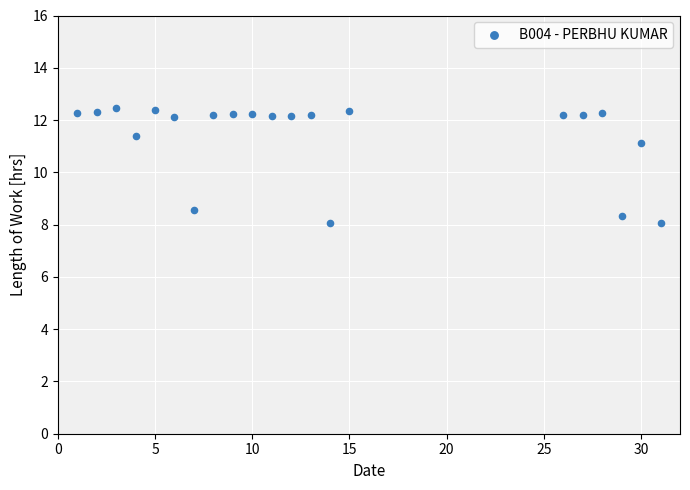

What is the range of Y values (max minus min)?

4.4